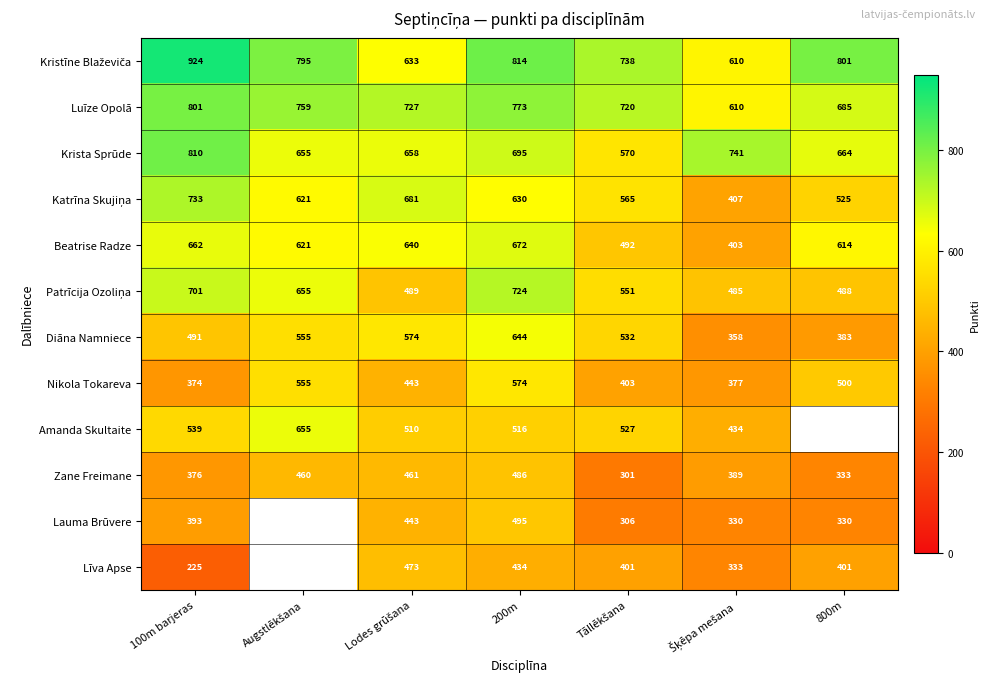

The Līva Apse series shows 627.5 at 800m. True or false?

False